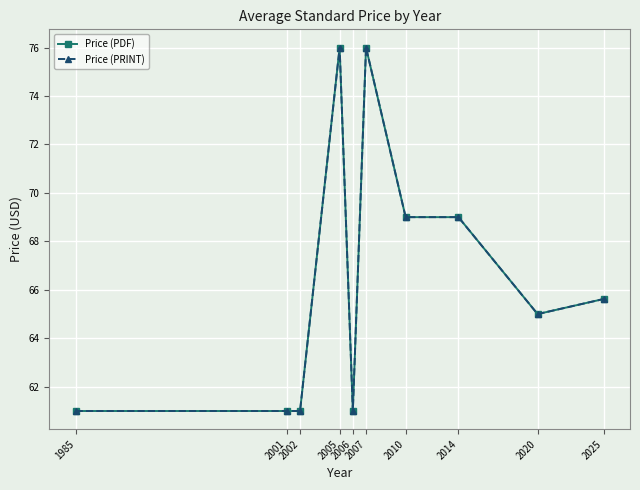

Is the value of Price (PRINT) at 2006 greater than the value of Price (PDF) at 2007?

No